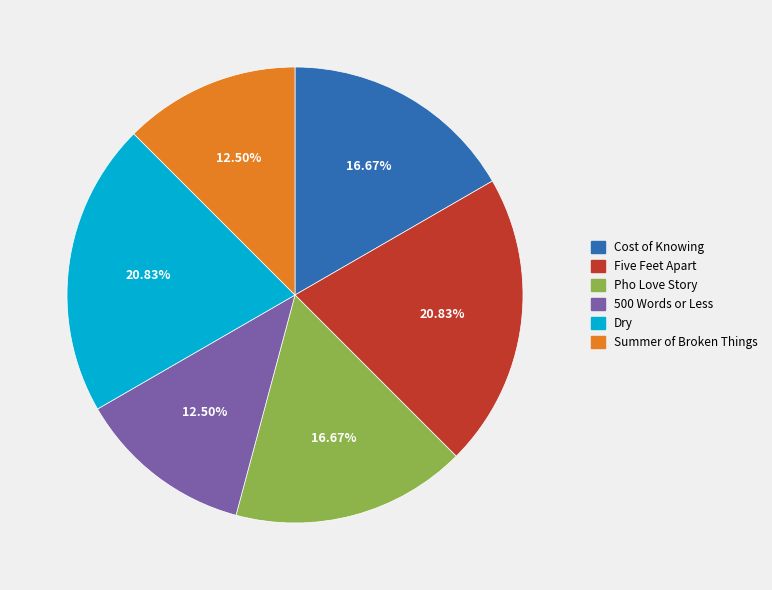

Count the number of slices in the pie.

6